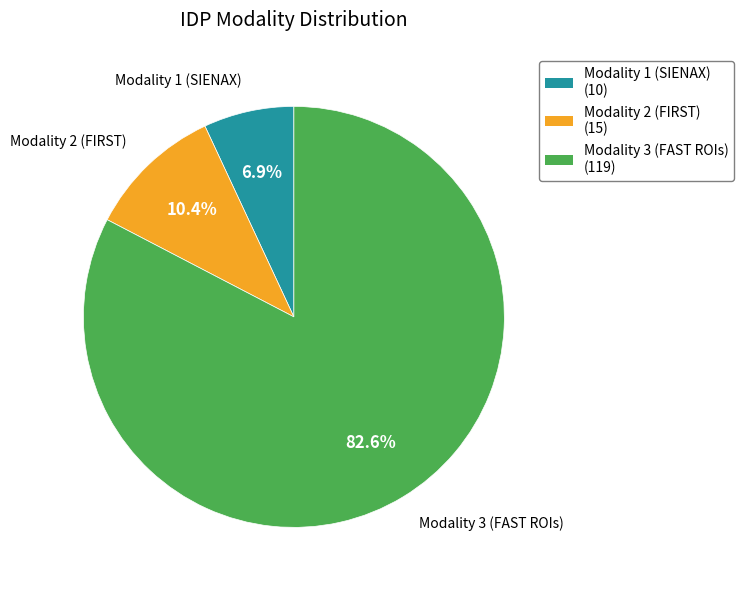

Does Modality 3 (FAST ROIs) represent more than half of the total?

Yes